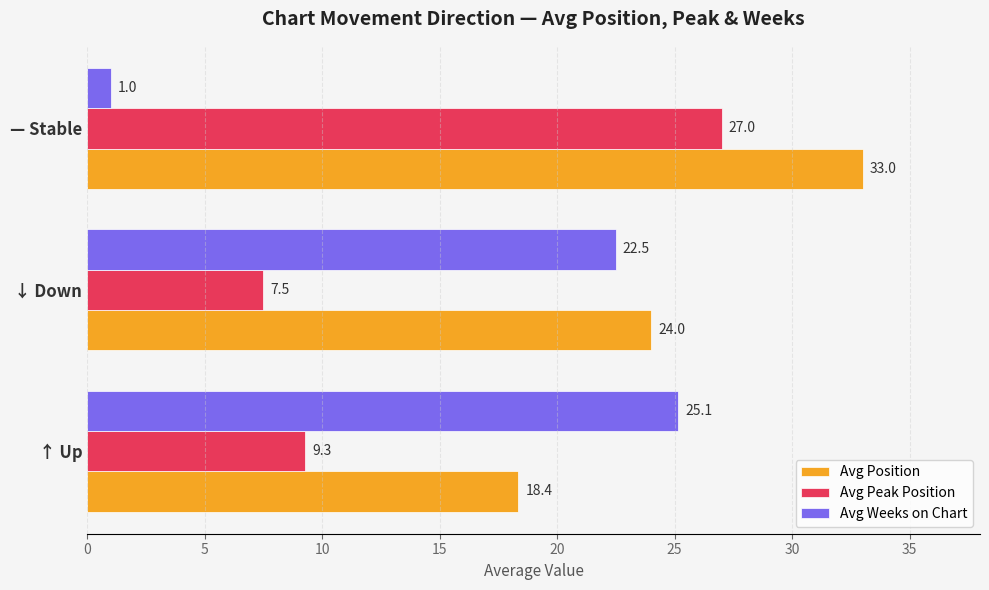

Rank the categories by Avg Weeks on Chart value from lowest to highest.

— Stable, ↓ Down, ↑ Up